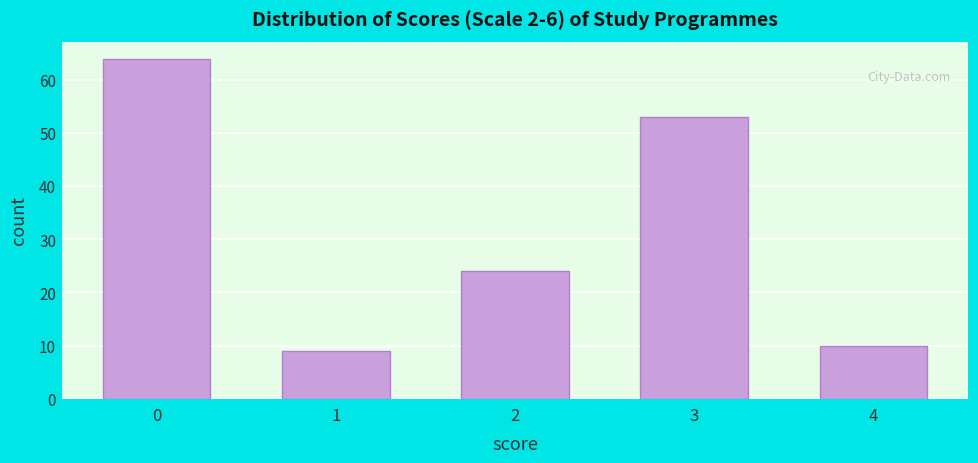

Reading left to right, list all the values displayed in this chart.

0=64	1=9	2=24	3=53	4=10